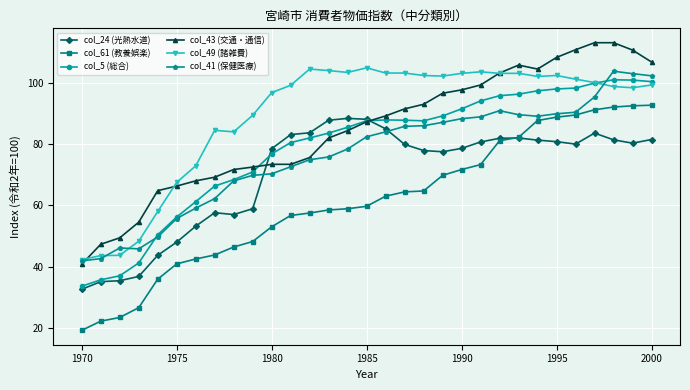

True or false: col_61 (教養娯楽) and col_5 (総合) intersect in this chart.

False